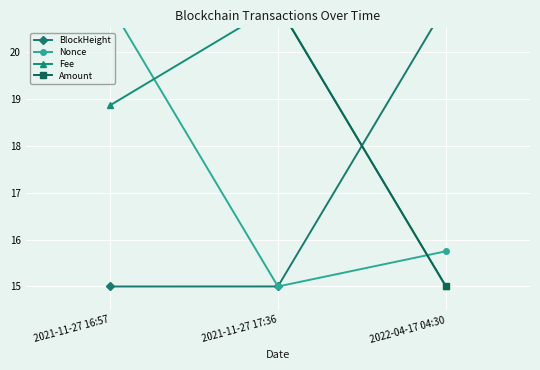

Which has a higher value, 2021-11-27 16:57 or 2021-11-27 17:36?

2021-11-27 17:36